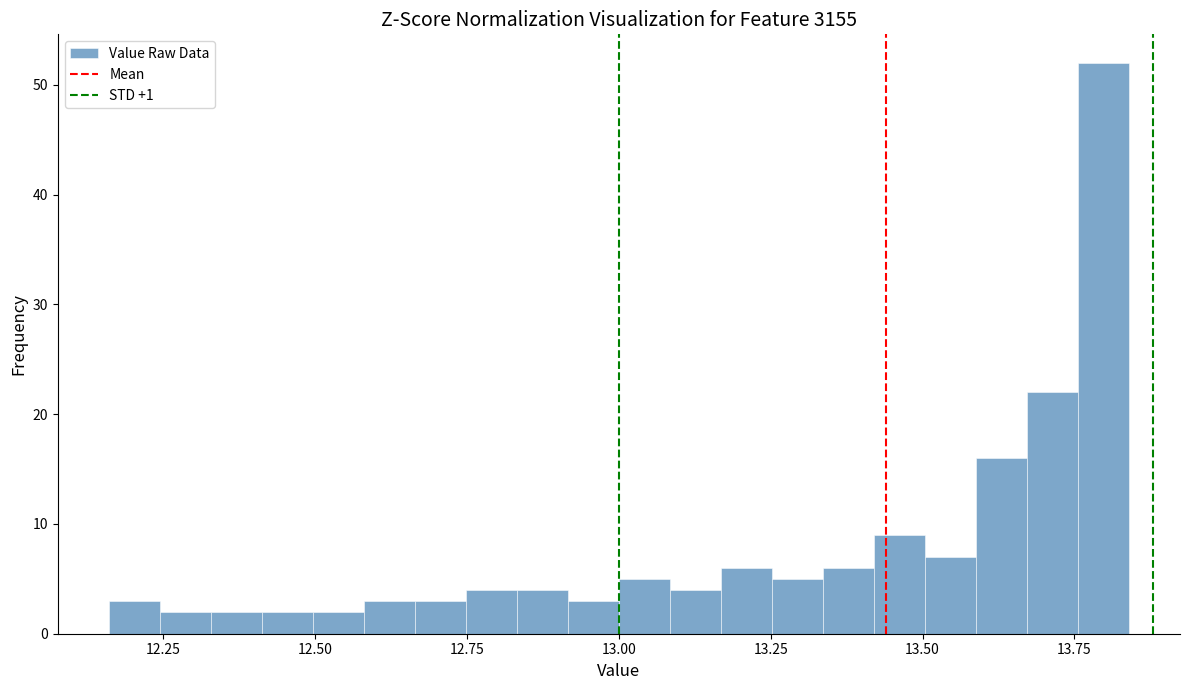

Read against the x-axis, roughly where is the centre of the tallest bar?

13.80